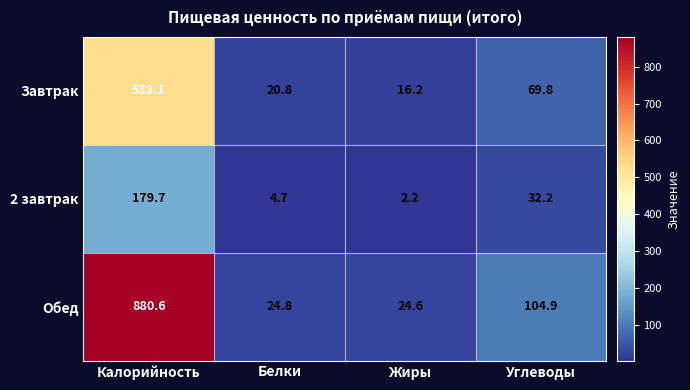

What is the difference between the highest and lowest values at Жиры?

22.4